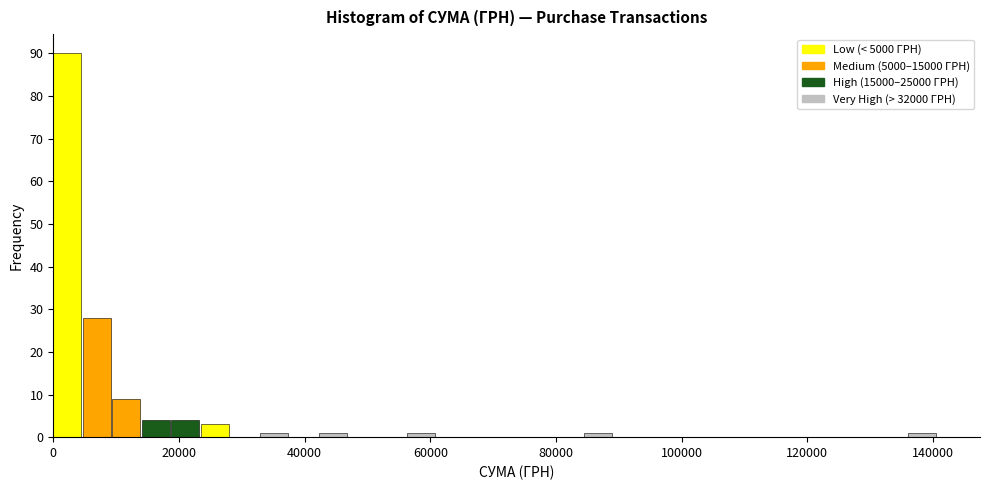

Read against the x-axis, roughly where is the centre of the tallest bar?

2000